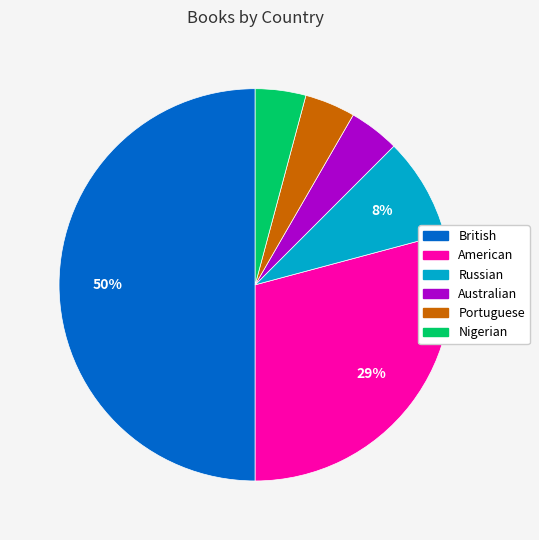

Is the sum of American and Nigerian greater than half?

No